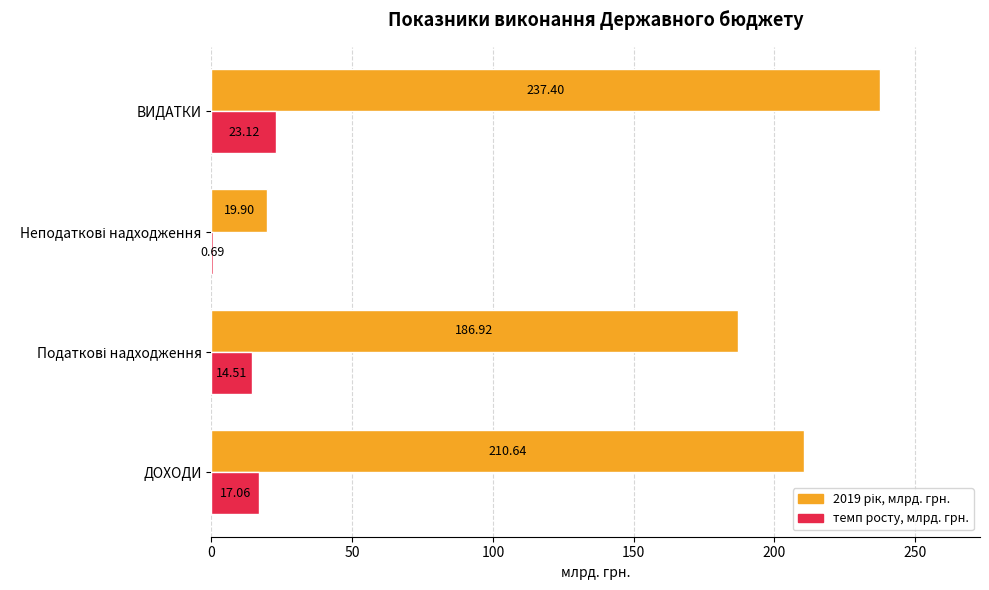

What is the total value across all series at ВИДАТКИ?

260.5